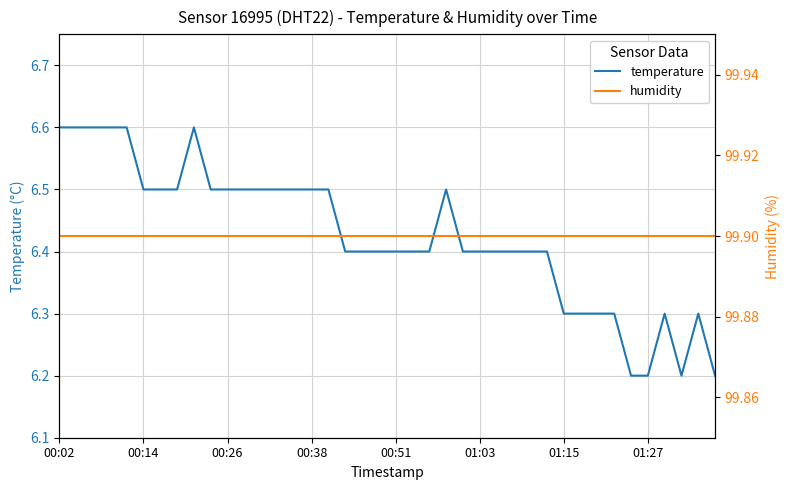

True or false: temperature has more than 1 points higher than both neighbors.

True